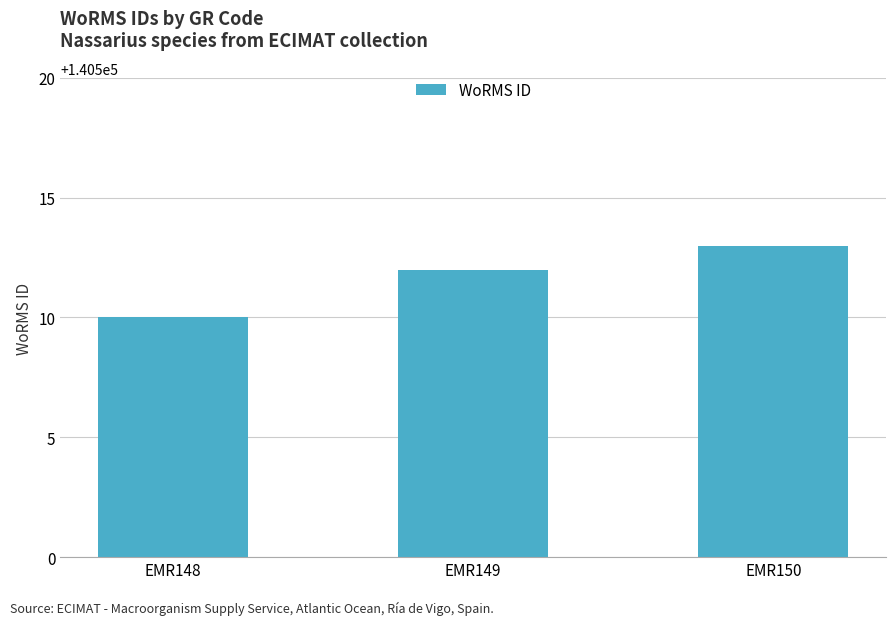

How many values are between 140510 and 140513?

3